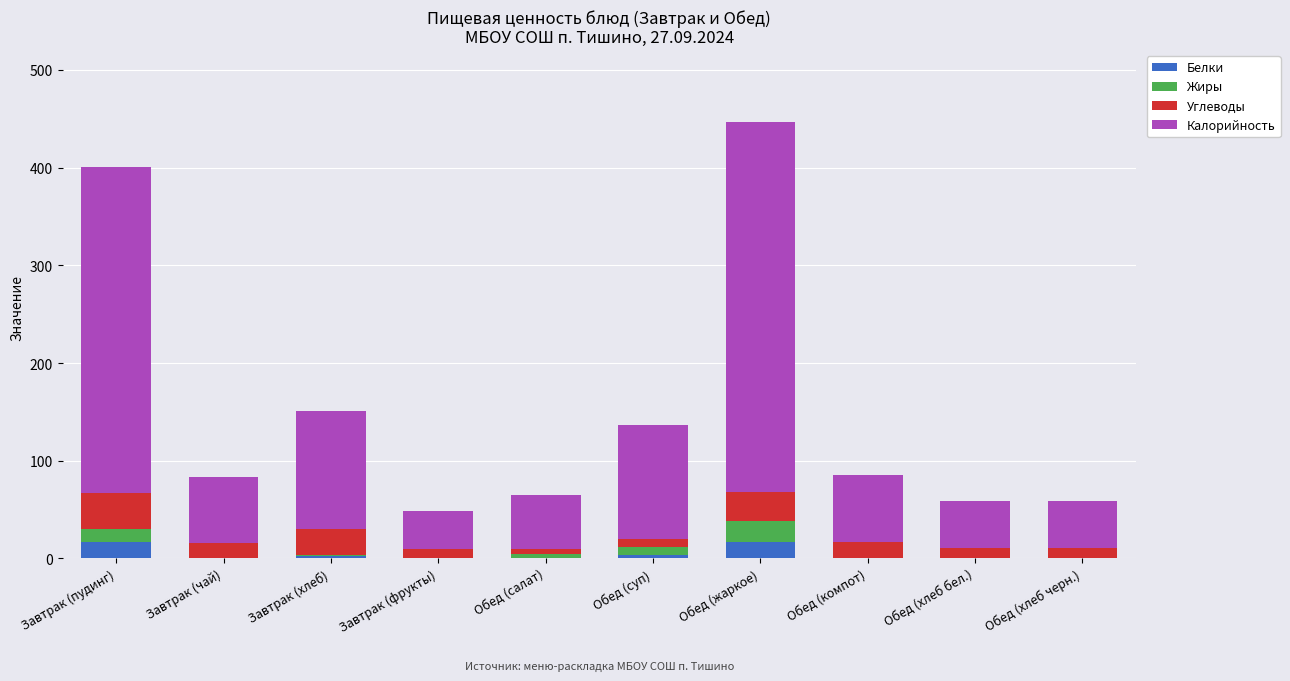

What is the total value across all series at Завтрак (чай)?

83